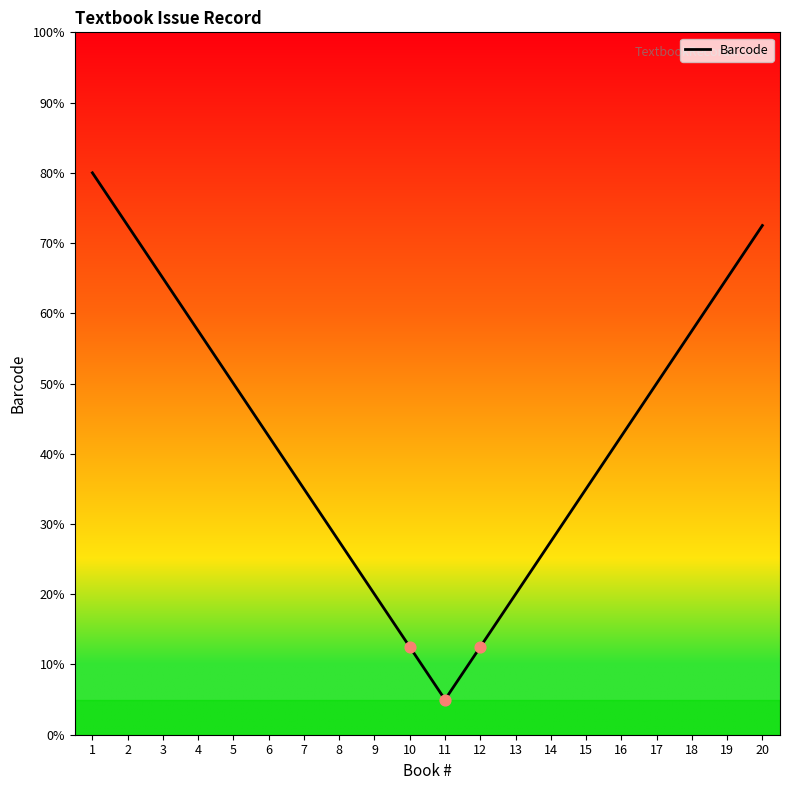

What is the ratio of the value at 9 to the value at 10?

1.6